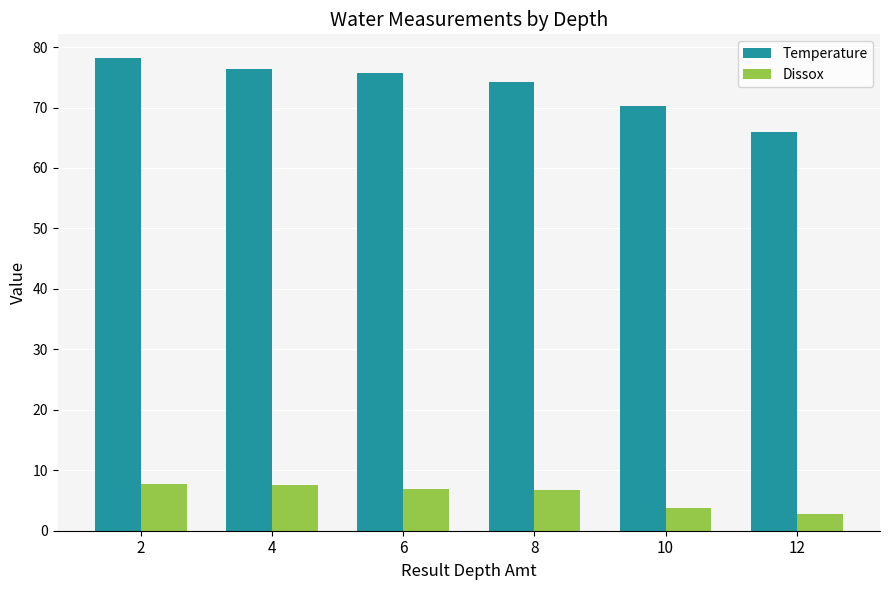

At 6, list the series in order from smallest to largest.

Dissox, Temperature